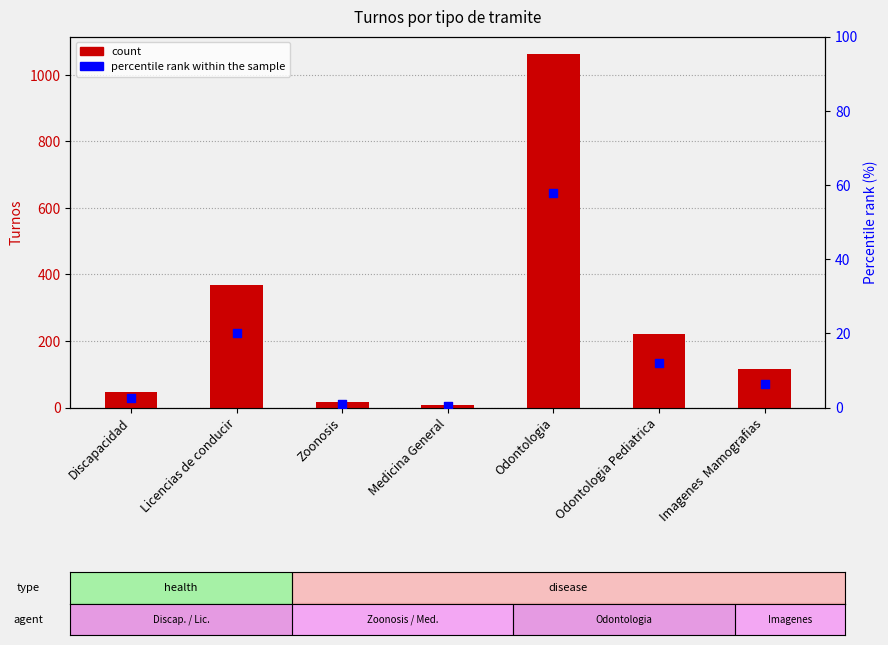

At how many categories does at least one series exceed 980?

1